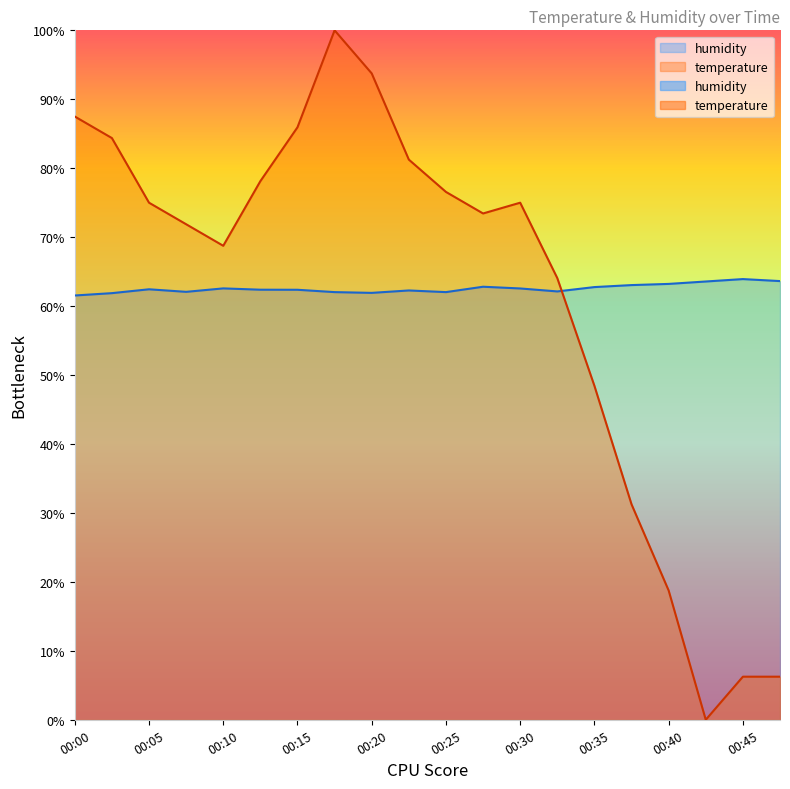

At 00:15, list the series in order from largest to smallest.

temperature, humidity